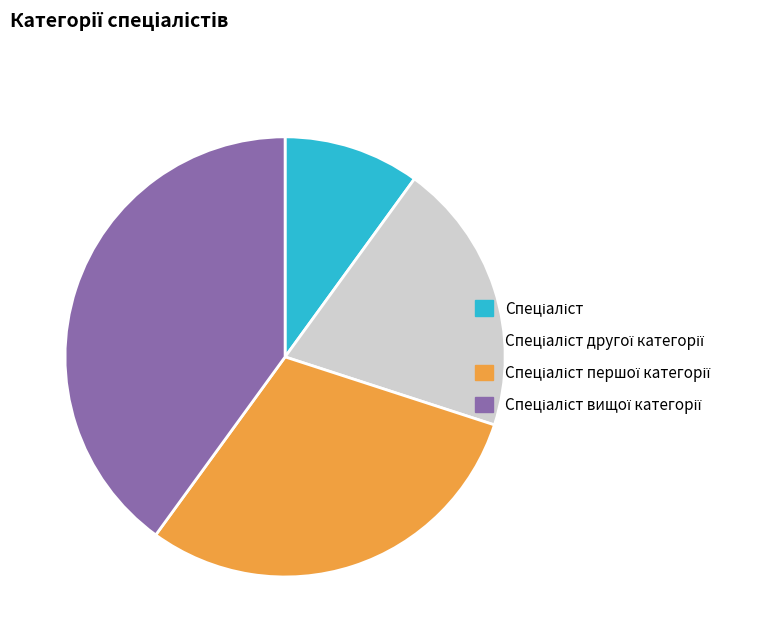

Is there any slice that represents more than half of the pie?

No